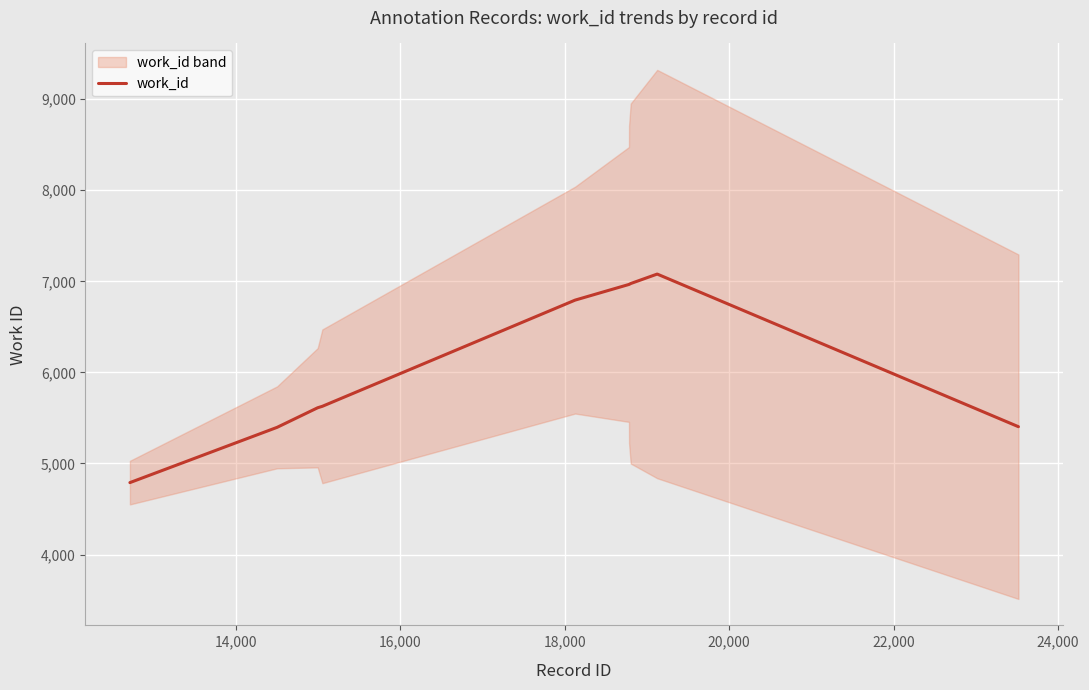

What is the lowest value of the work_id series?

4790